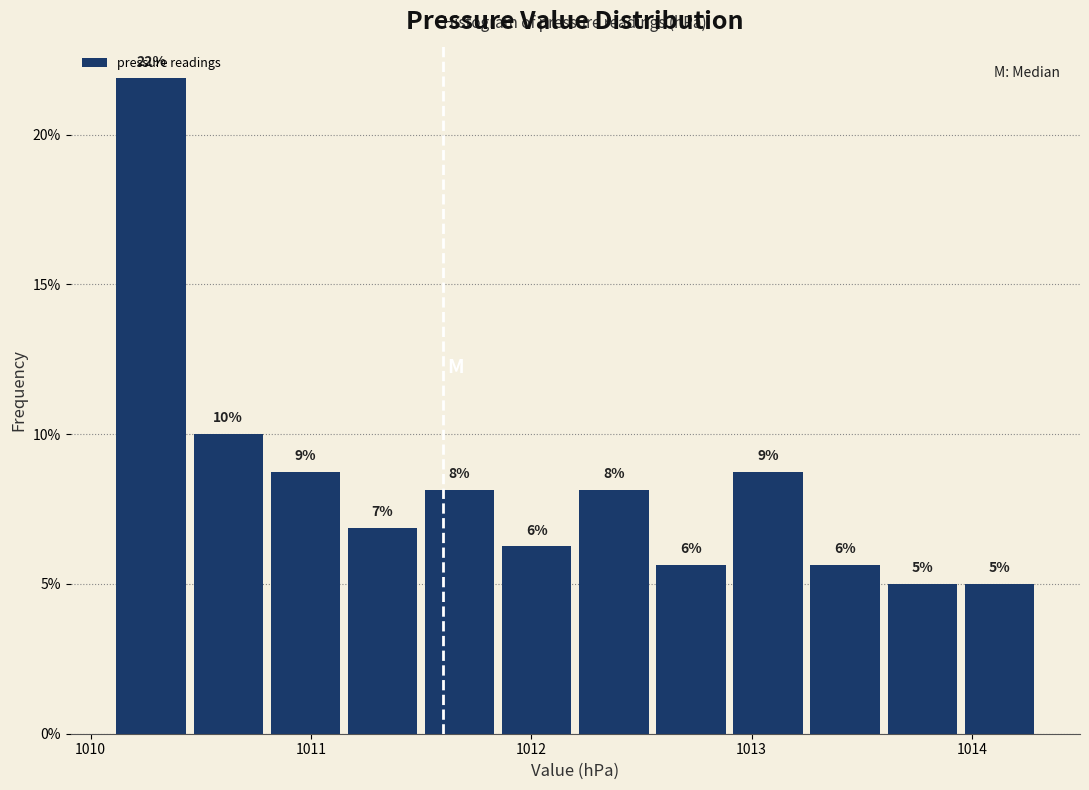

Around what value on the x-axis is the tallest bar? Give the approximate position of its centre, as read against the axis.

1010.3